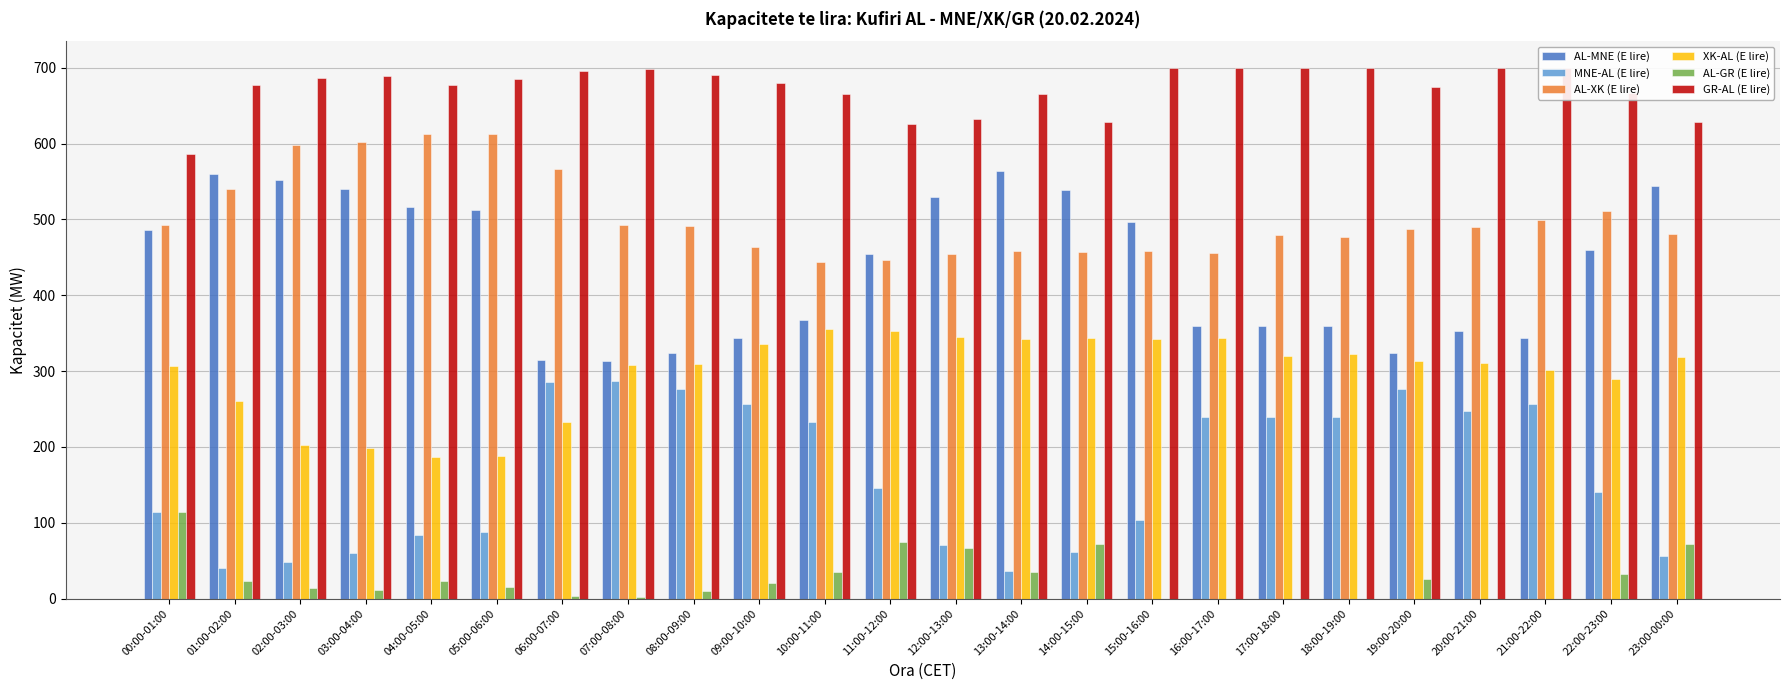

Is the value of AL-XK (E lire) at 14:00-15:00 greater than the value of AL-GR (E lire) at 08:00-09:00?

Yes